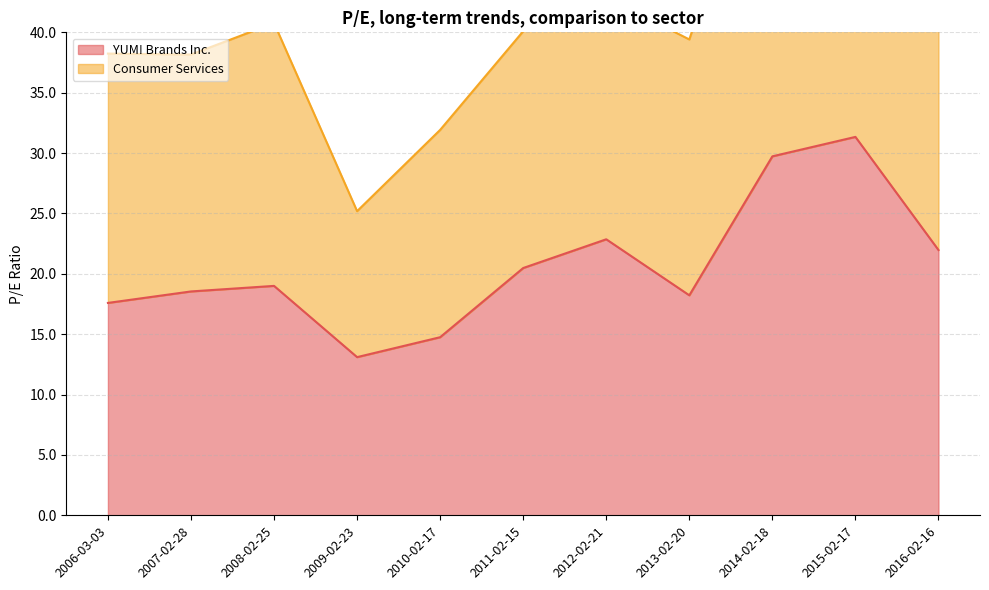

How many values are below 19?

5